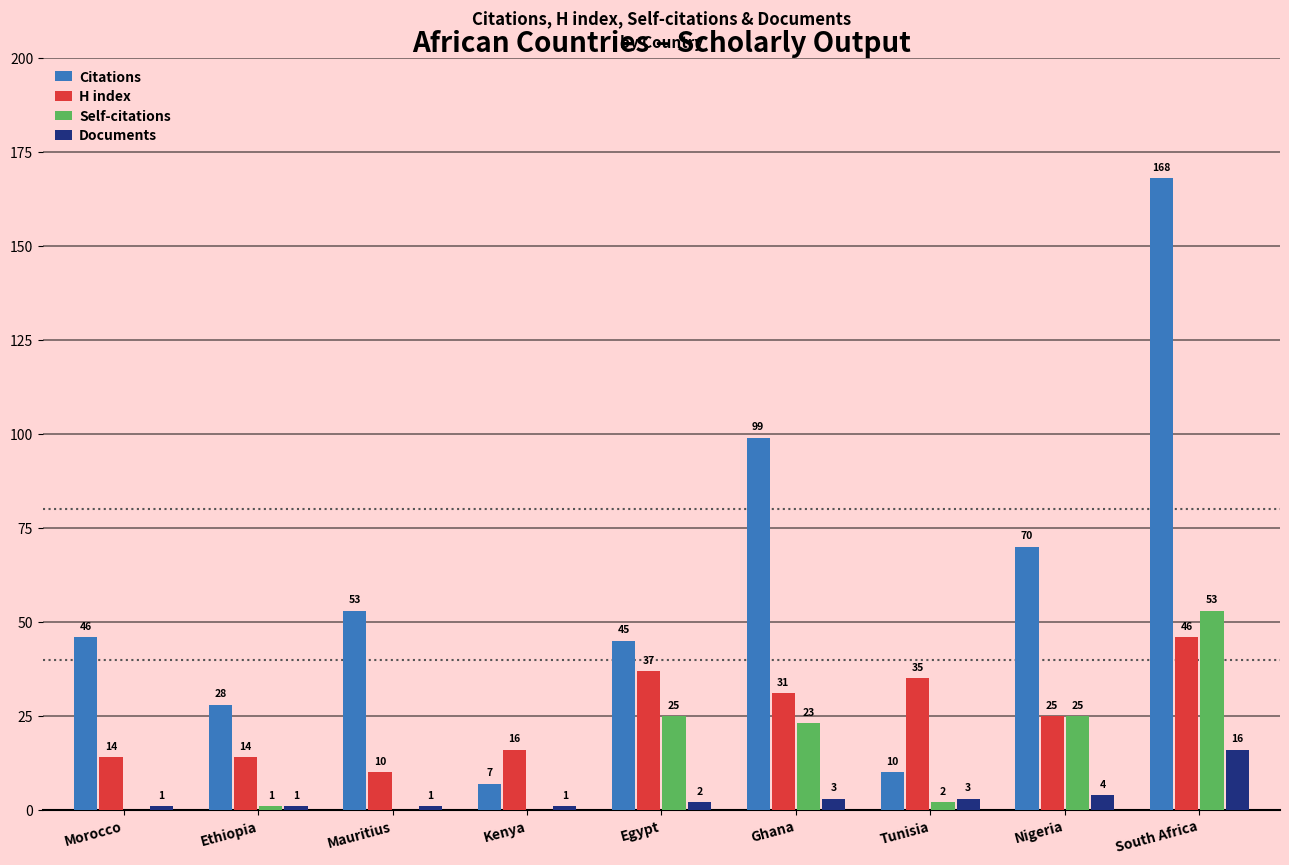

At which category is the sum across all series the highest?

South Africa